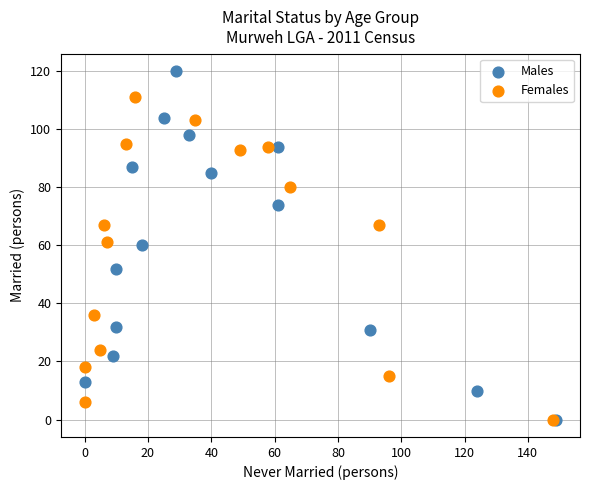

Which series reaches the maximum Y coordinate?

Males